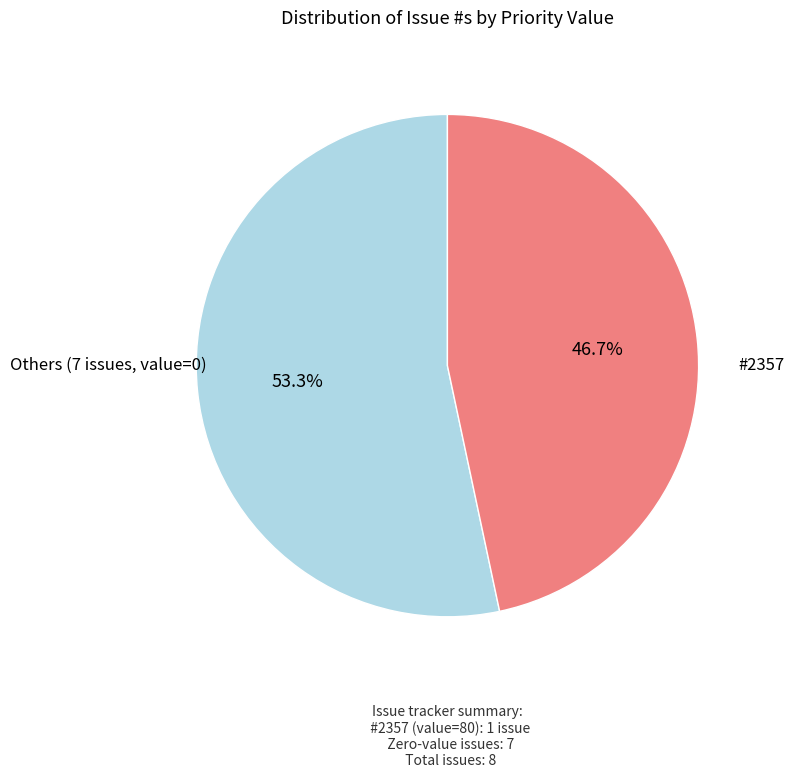

Count the number of slices in the pie.

2